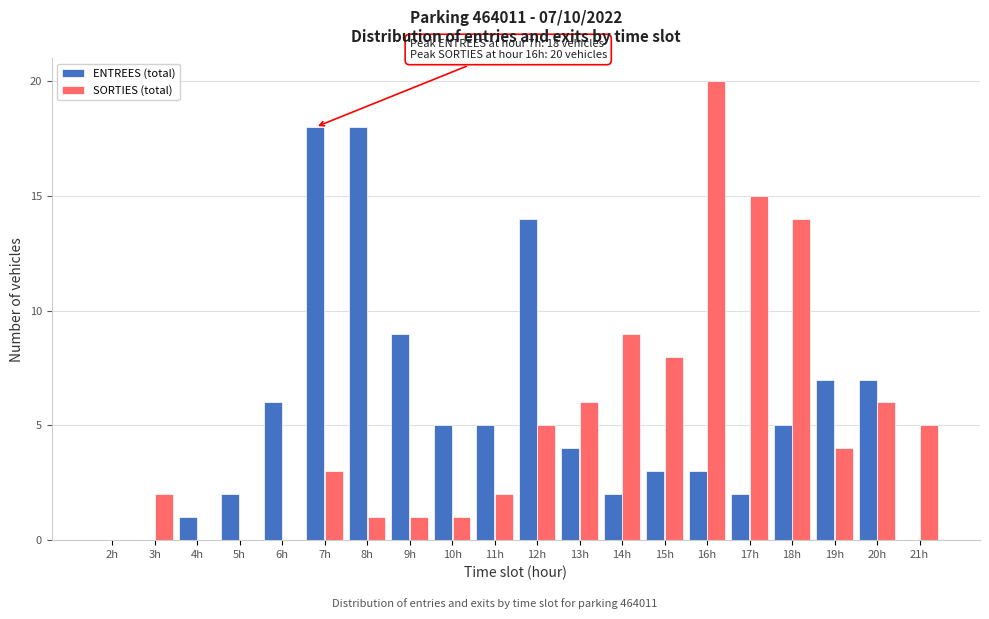

What is the total value across all series at 21h?

5